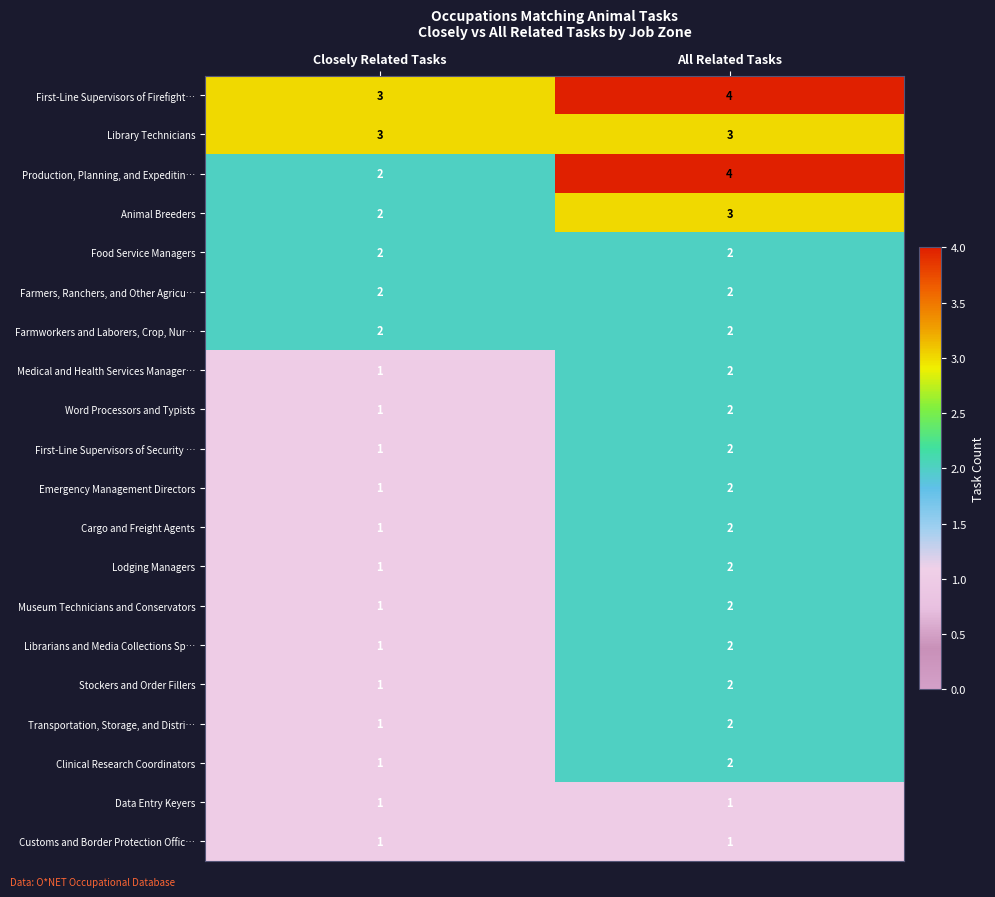

The value of Farmworkers and Laborers, Crop, Nur… at All Related Tasks is 1. True or false?

False